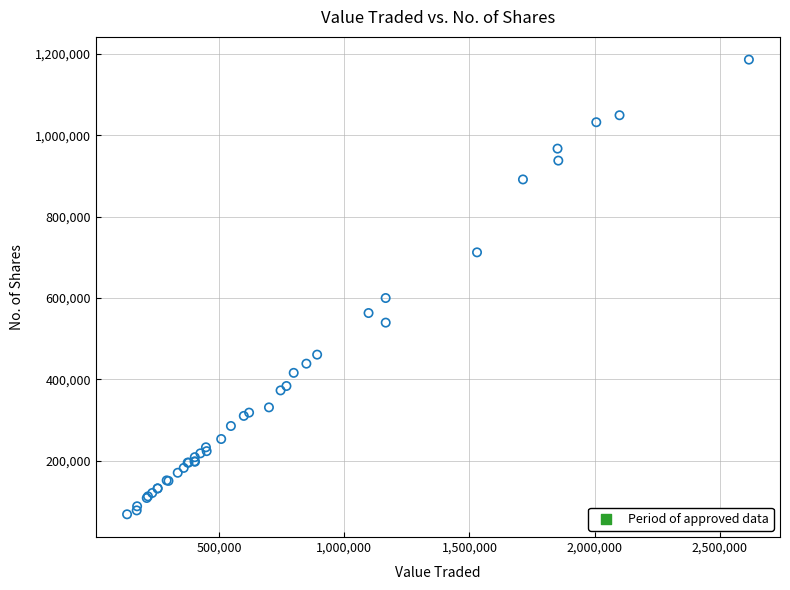

What Y value in the scatter plot is closest to 627309?

600127